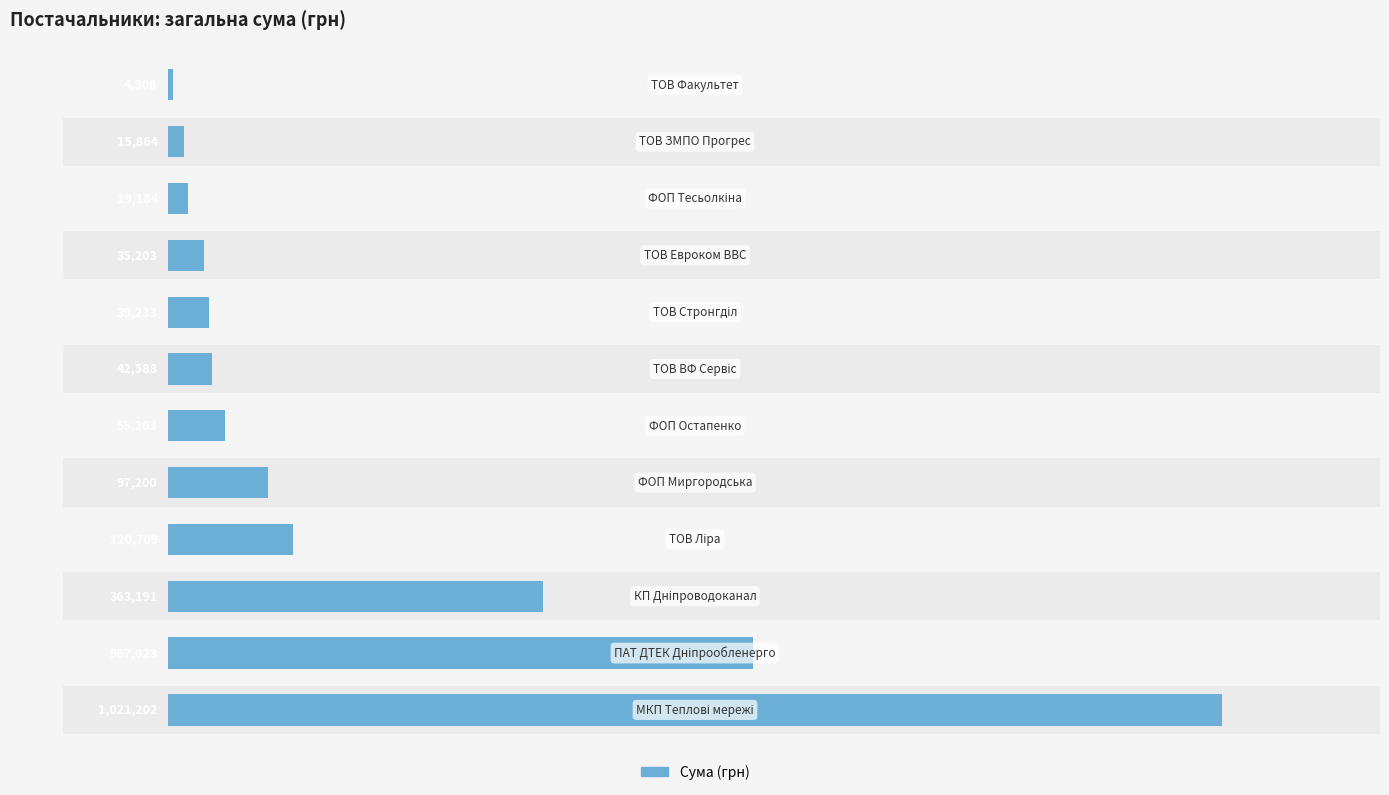

What value does the data have at 6?

42588.0